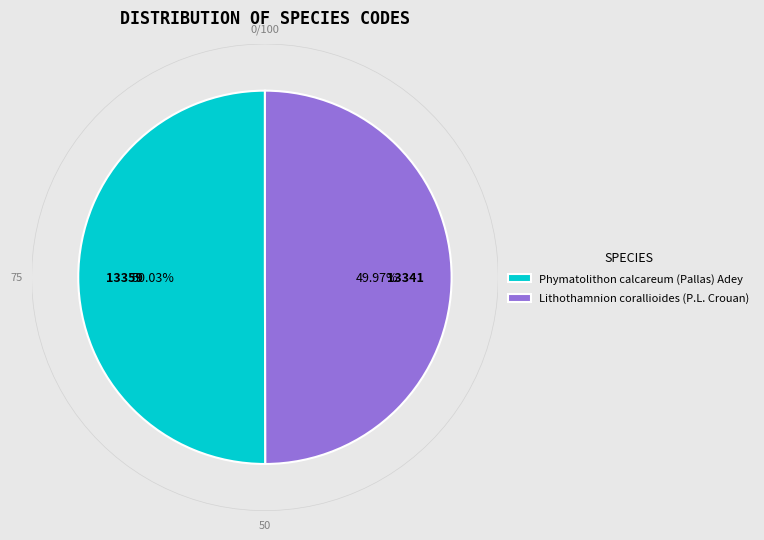

What percentage is the Phymatolithon calcareum (Pallas) Adey slice, to the nearest percent?

50%